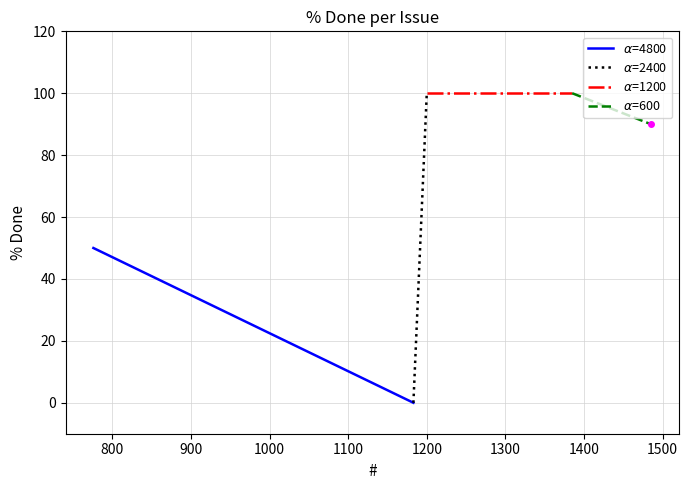

Count the $\alpha$=600 values in the range 90 to 100.

2